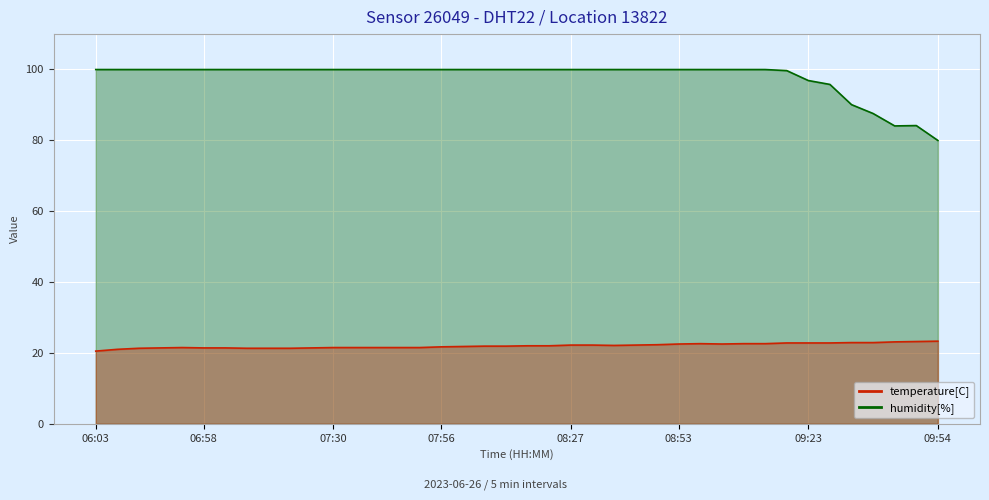

True or false: humidity and temperature cross at least once.

False